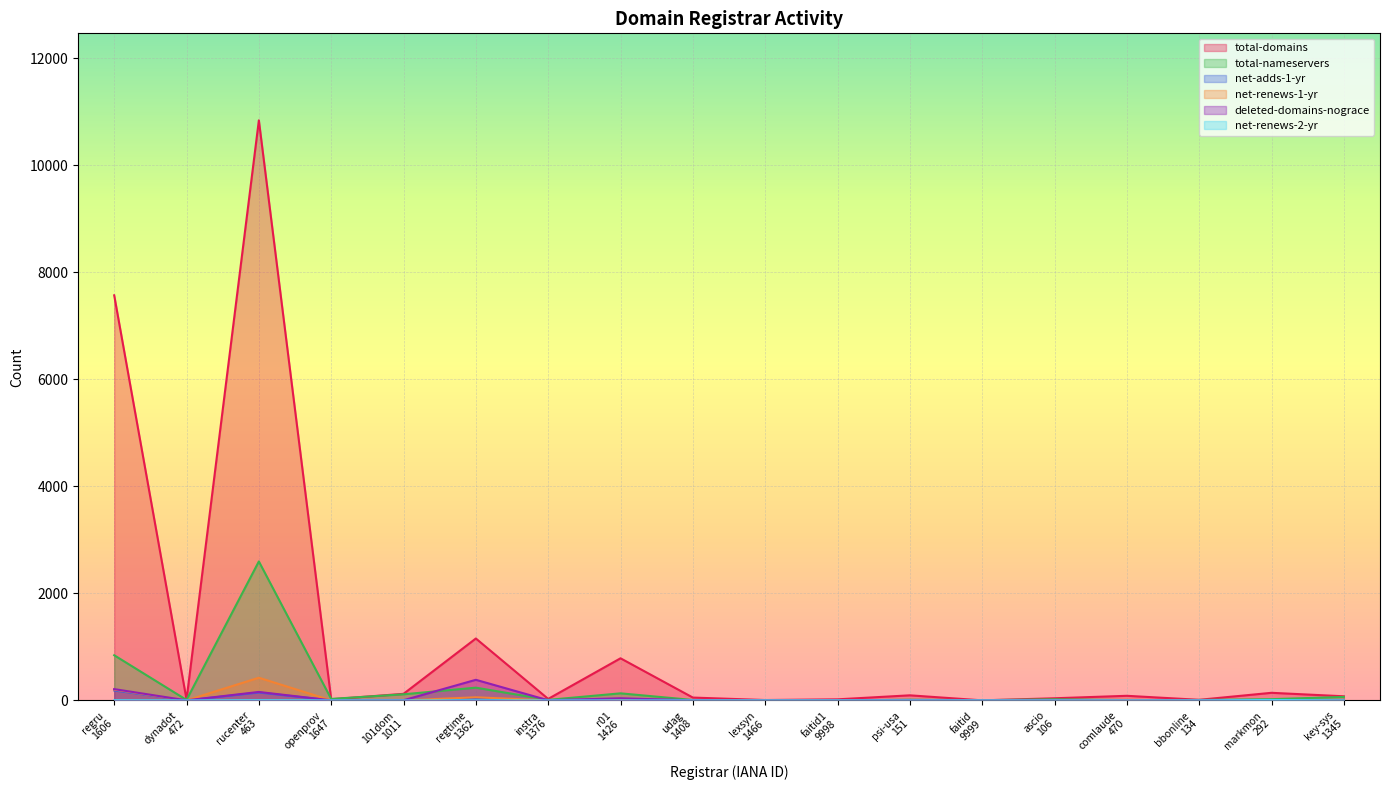

Is the value of total-domains at markmon
292 greater than the value of net-renews-2-yr at bbonline
134?

Yes